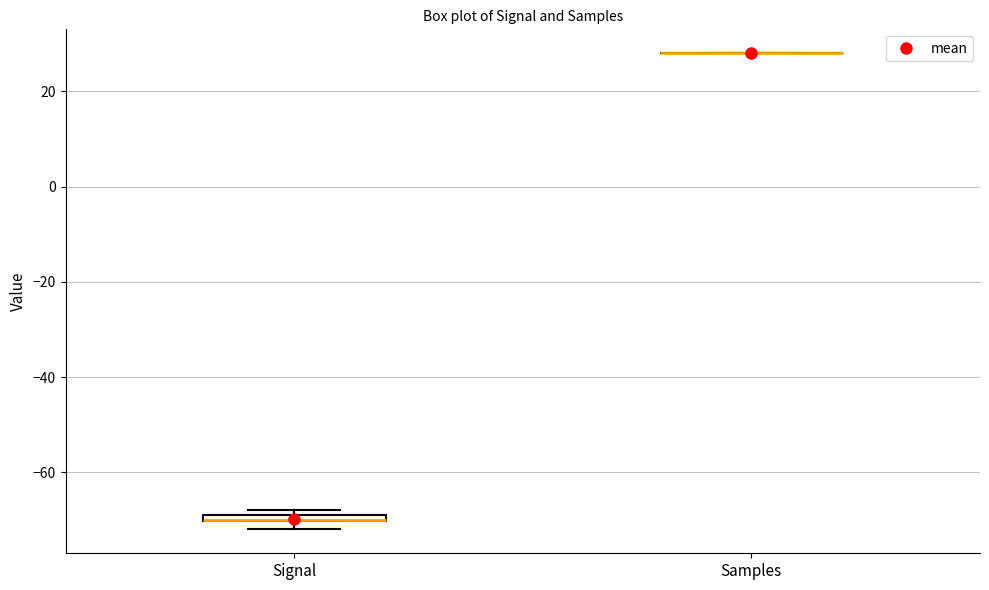

Where is the lower edge of the box for Signal on the y-axis? The values are not printed on the chart, so give them approximately, as read against the axis.

-70